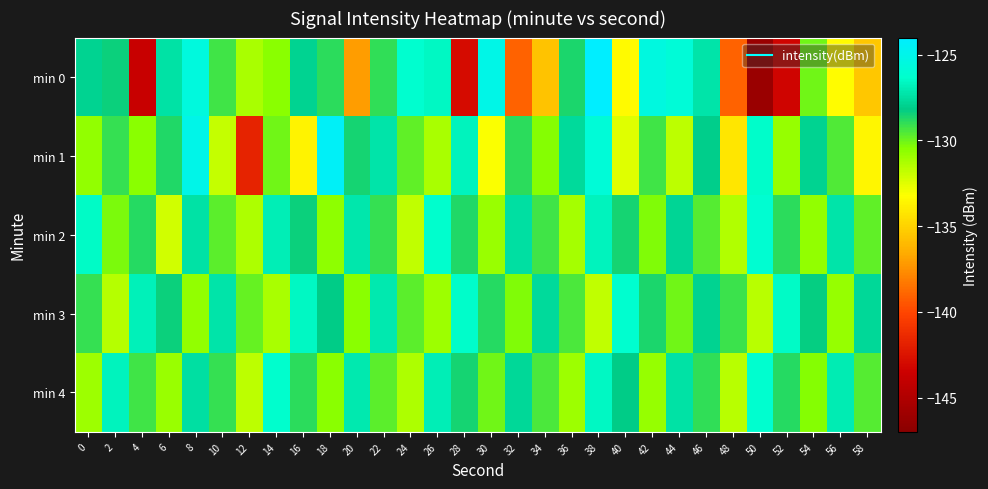

Reading left to right, list all the values displayed in this chart.

min 0: 0=-127.9	2=-128.4	4=-143.7	6=-127.4	8=-125.6	10=-129.2	12=-131.2	14=-130.5	16=-127.9	18=-128.9	20=-137.1	22=-128.9	24=-126.2	26=-126.5	28=-142.9	30=-125.1	32=-139.0	34=-135.6	36=-128.6	38=-124.1	40=-133.4	42=-125.5	44=-125.9	46=-127.2	48=-139.0	50=-146.2	52=-143.3	54=-130.1	56=-133.3	58=-135.4
min 1: 0=-130.7	2=-129.1	4=-130.6	6=-128.7	8=-125.0	10=-131.8	12=-141.7	14=-130.1	16=-133.7	18=-124.4	20=-128.5	22=-127.3	24=-129.8	26=-131.2	28=-126.7	30=-133.1	32=-128.9	34=-130.4	36=-127.6	38=-125.8	40=-132.5	42=-129.3	44=-131.7	46=-128.1	48=-134.2	50=-126.4	52=-130.8	54=-127.9	56=-129.5	58=-133.6
min 2: 0=-126.5	2=-130.2	4=-128.8	6=-132.1	8=-127.4	10=-129.7	12=-131.3	14=-126.9	16=-128.4	18=-130.6	20=-127.2	22=-129.1	24=-131.8	26=-126.3	28=-128.7	30=-130.9	32=-127.5	34=-129.3	36=-131.1	38=-126.7	40=-128.5	42=-130.3	44=-127.8	46=-129.6	48=-131.4	50=-126.1	52=-128.9	54=-130.7	56=-127.3	58=-129.8
min 3: 0=-129.1	2=-131.5	4=-126.8	6=-128.4	8=-130.7	10=-127.3	12=-129.9	14=-131.2	16=-126.6	18=-128.2	20=-130.5	22=-127.1	24=-129.7	26=-131.0	28=-126.4	30=-128.8	32=-130.3	34=-127.6	36=-129.4	38=-131.8	40=-126.2	42=-128.6	44=-130.1	46=-127.9	48=-129.2	50=-131.6	52=-126.5	54=-128.3	56=-130.8	58=-127.7
min 4: 0=-131.0	2=-126.7	4=-129.3	6=-130.9	8=-127.5	10=-129.1	12=-131.7	14=-126.3	16=-128.9	18=-130.5	20=-127.1	22=-129.7	24=-131.3	26=-126.9	28=-128.5	30=-130.1	32=-127.7	34=-129.4	36=-131.0	38=-126.6	40=-128.2	42=-130.8	44=-127.4	46=-129.0	48=-131.6	50=-126.2	52=-128.8	54=-130.4	56=-127.0	58=-129.6